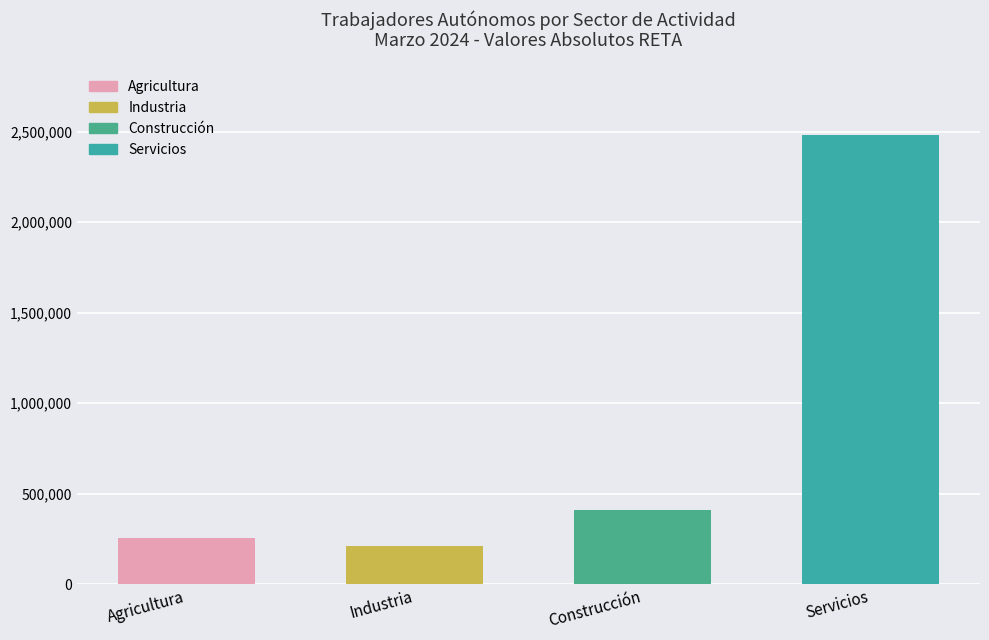

Reading right to left, transcribe all the data shown in this chart.

2483773	408603	210157	268861